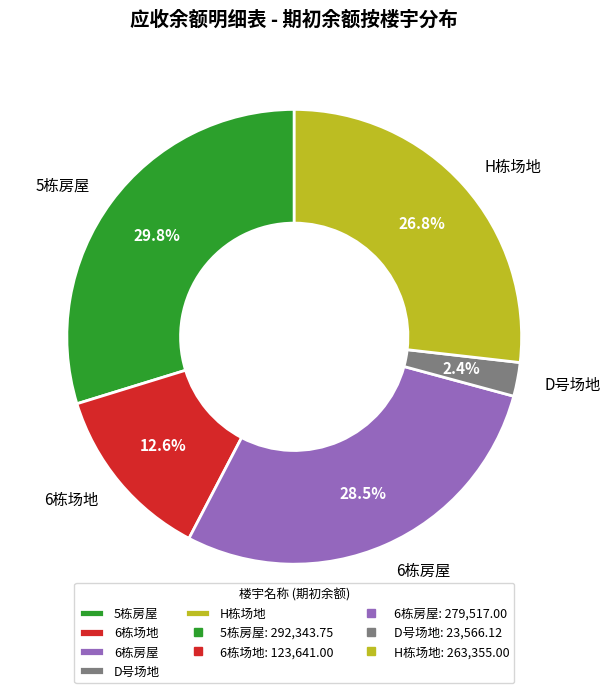

To the nearest percent, what is the average slice percentage?

20%